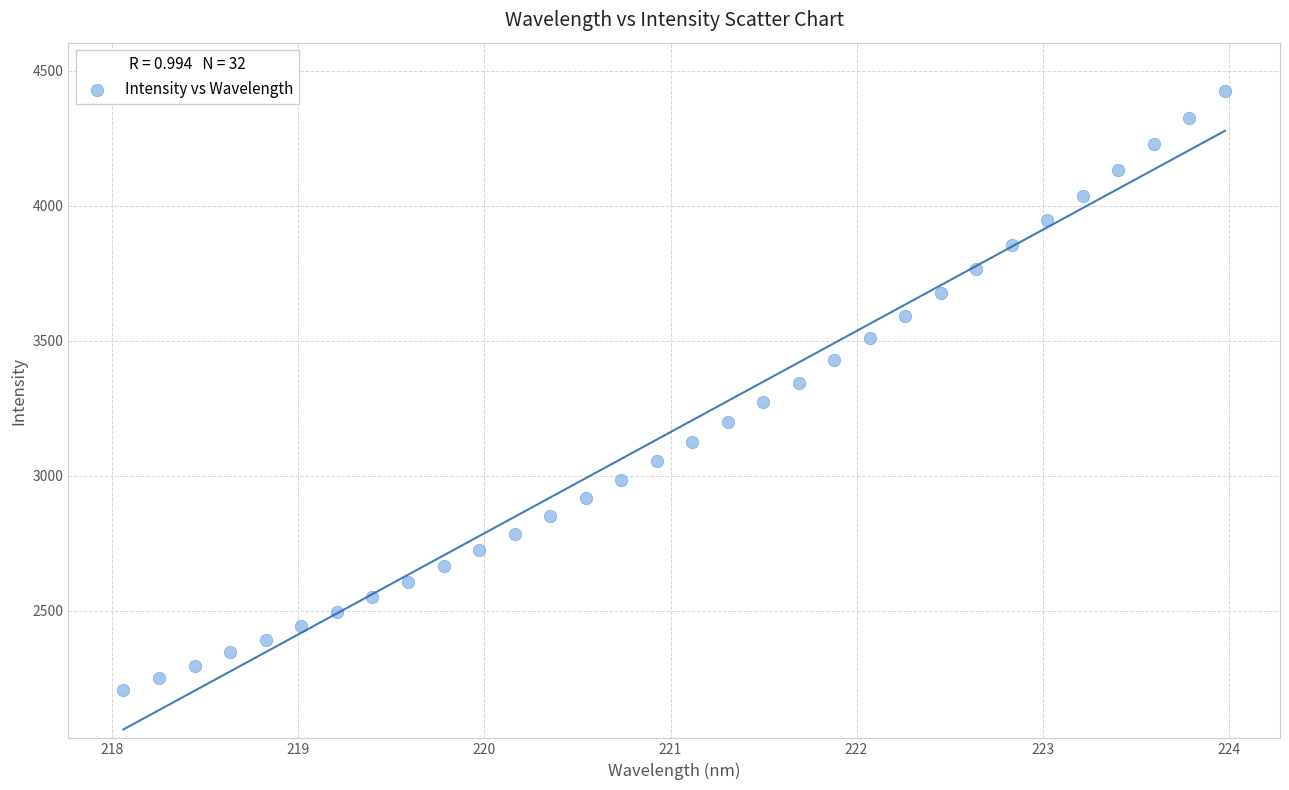

What is the range of Y values (max minus min)?

2221.4